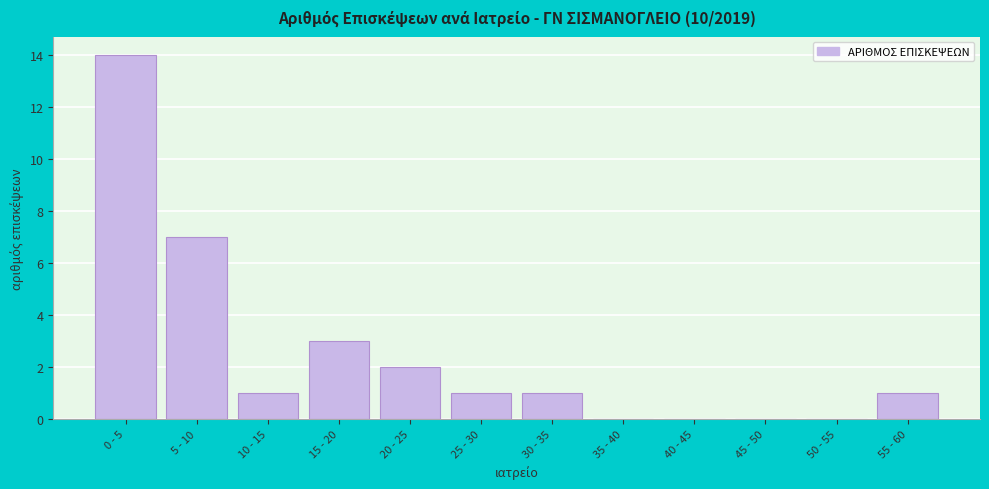

Reading right to left, extract all data points from this chart.

55 - 60=1	50 - 55=0	45 - 50=0	40 - 45=0	35 - 40=0	30 - 35=1	25 - 30=1	20 - 25=2	15 - 20=3	10 - 15=1	5 - 10=7	0 - 5=14